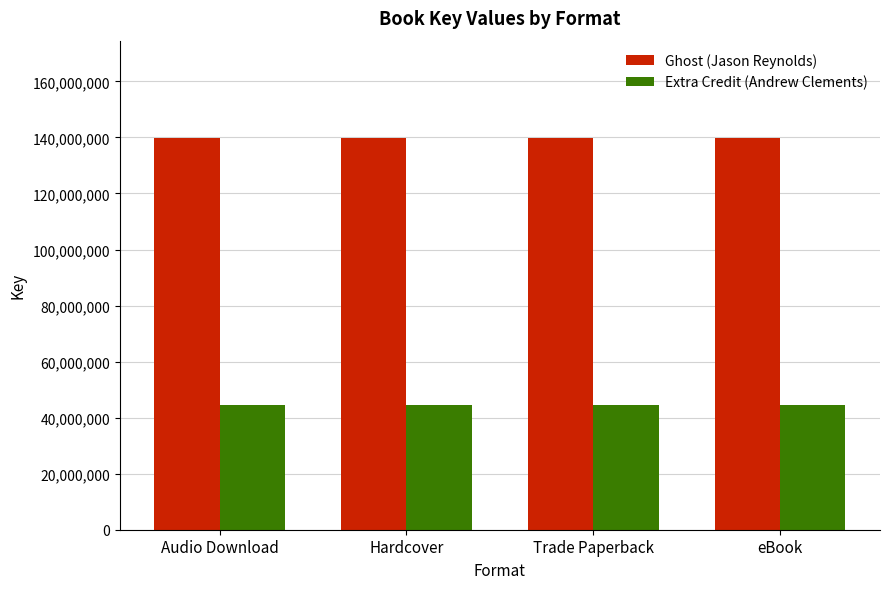

List the series in order of their overall mean, highest first.

Ghost (Jason Reynolds), Extra Credit (Andrew Clements)